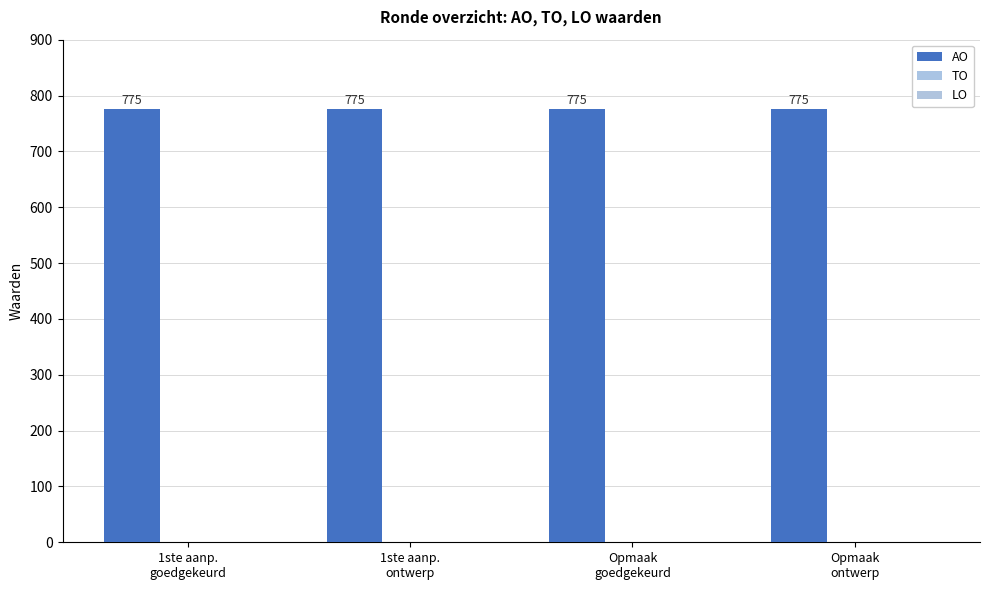

What are all the series names shown in the legend?

AO, TO, LO